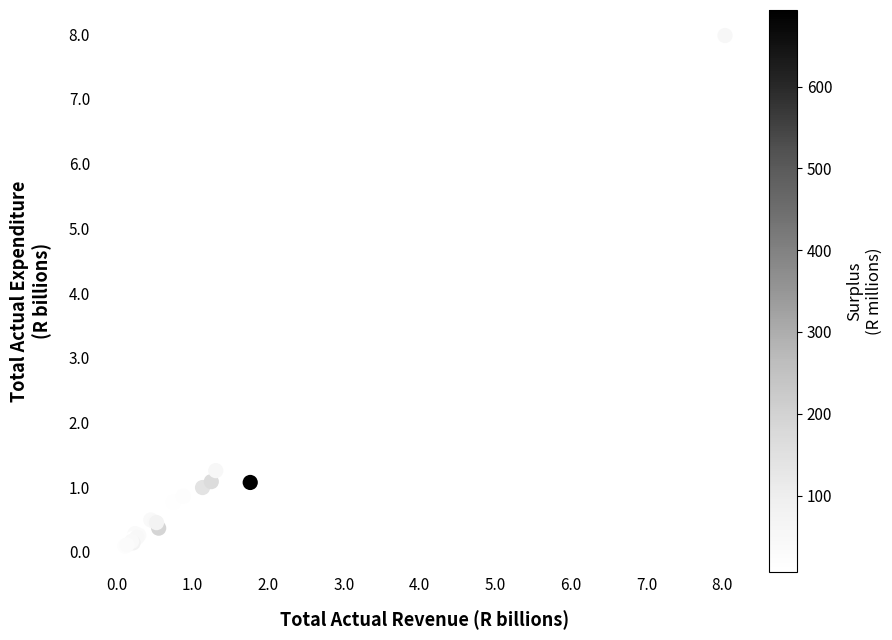

What Y value in the scatter plot is closest to 4?

1.3